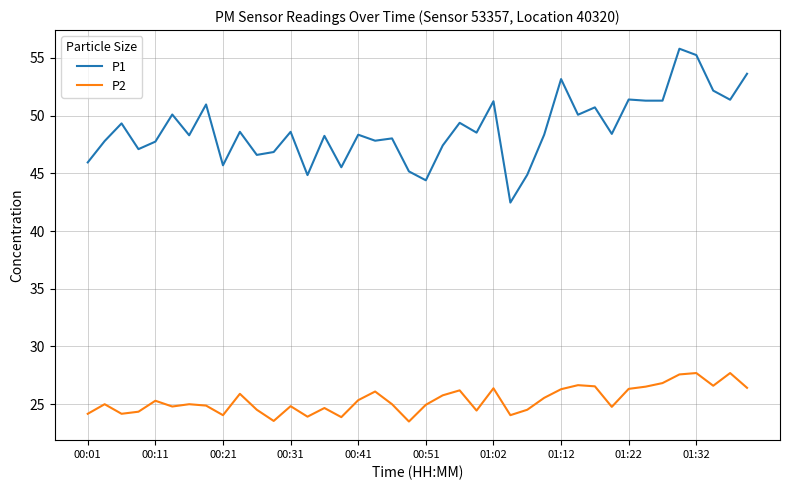

Which series has the largest total across all categories?

P1